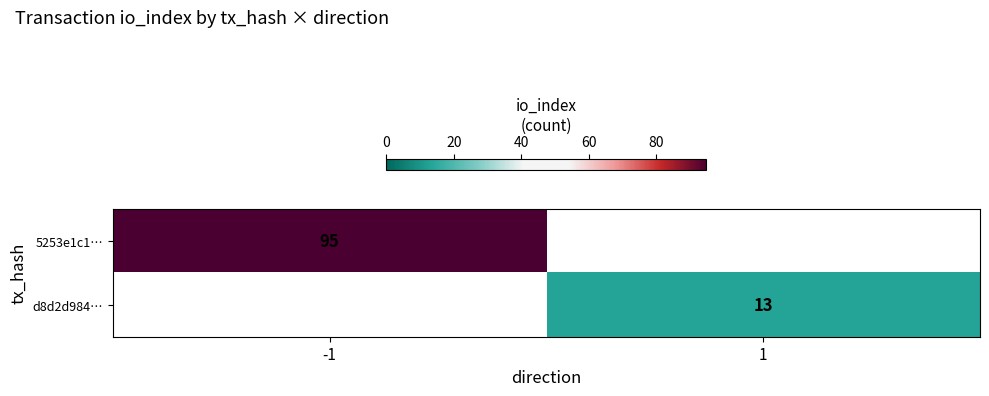

The value of 5253e1c1… at -1 is 42.8. True or false?

False